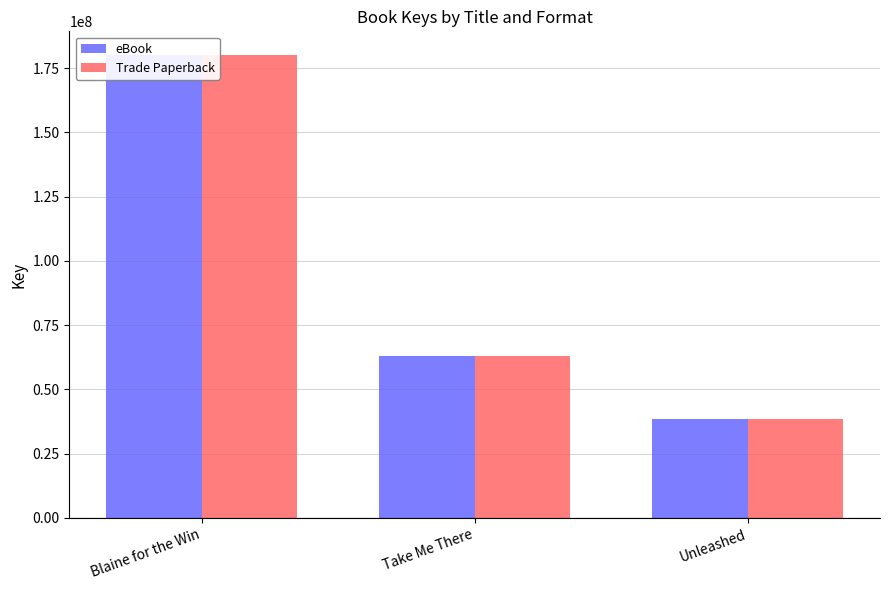

Reading left to right, transcribe all the data shown in this chart.

eBook: 180342250	62845603	38604129
Trade Paperback: 180342250	62845603	38604129